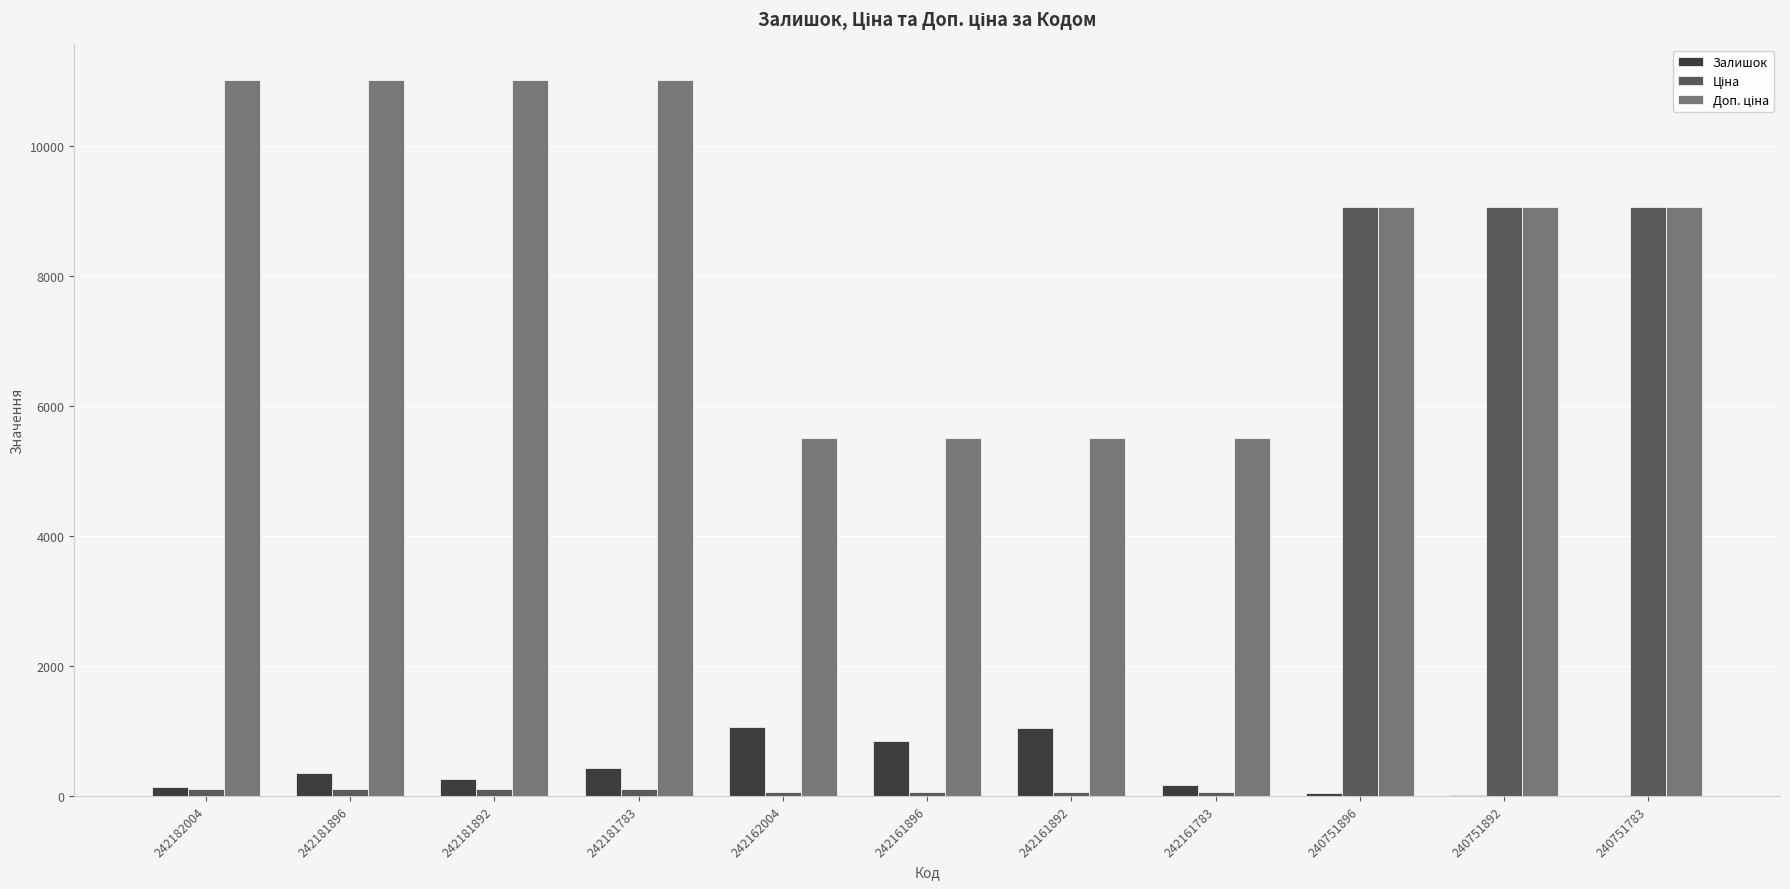

What is the maximum value shown in the chart?

11005.0